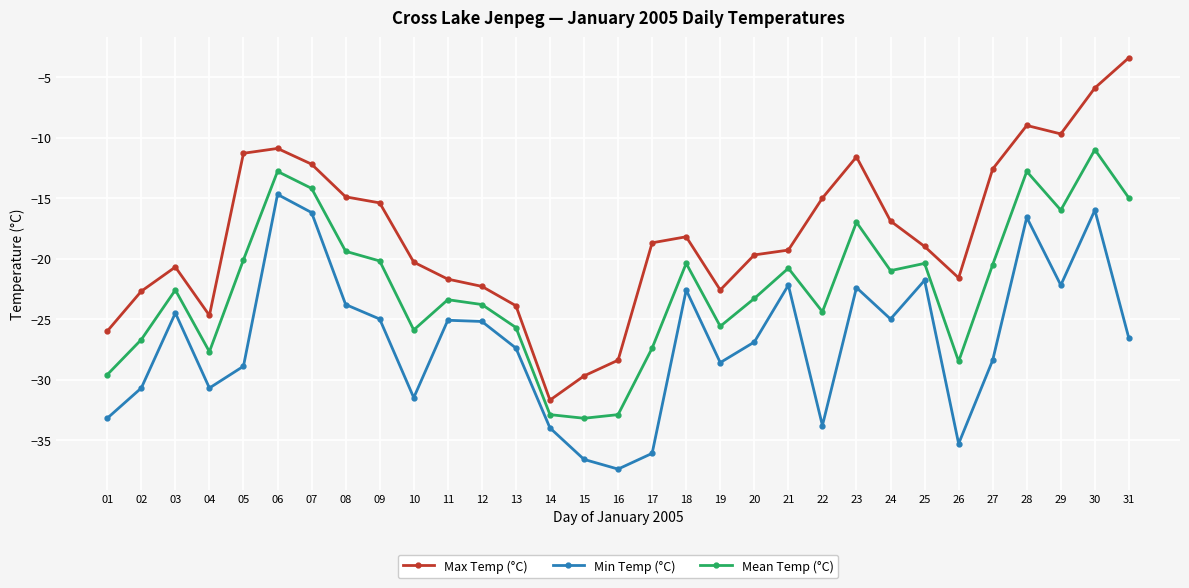

Is this an area chart (filled region under the line)?

No